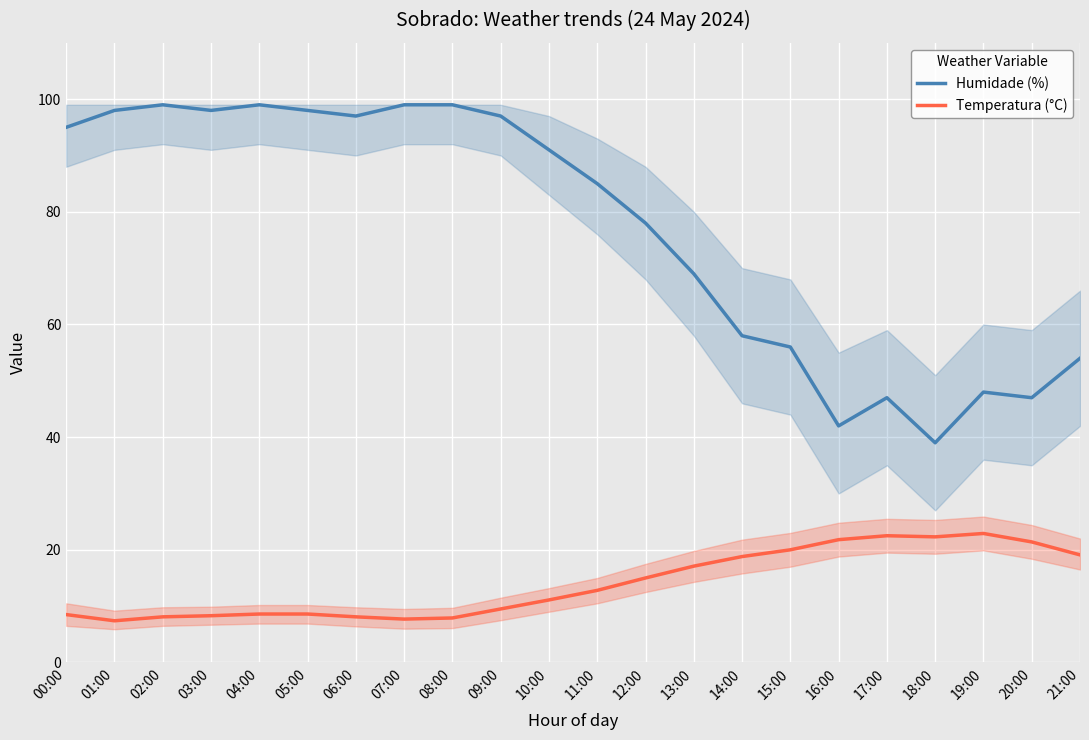

The Humidade (%) series shows 67.1 at 20:00. True or false?

False